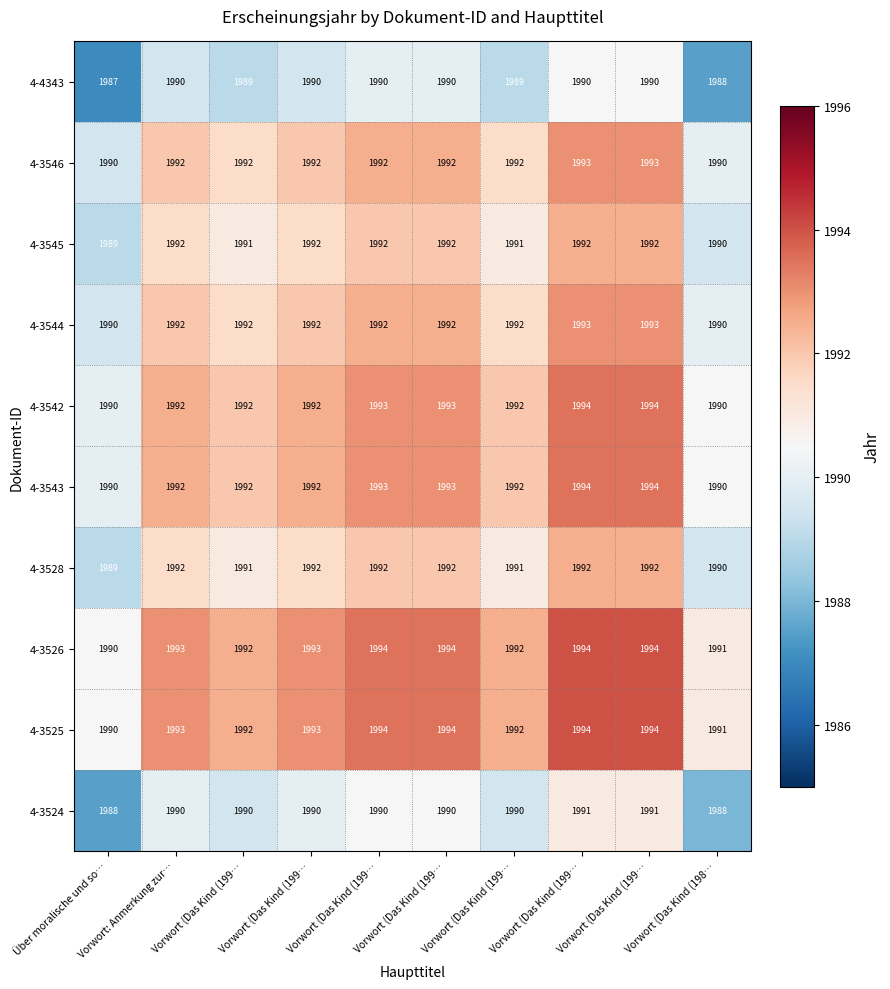

Count the number of data series in this chart.

10